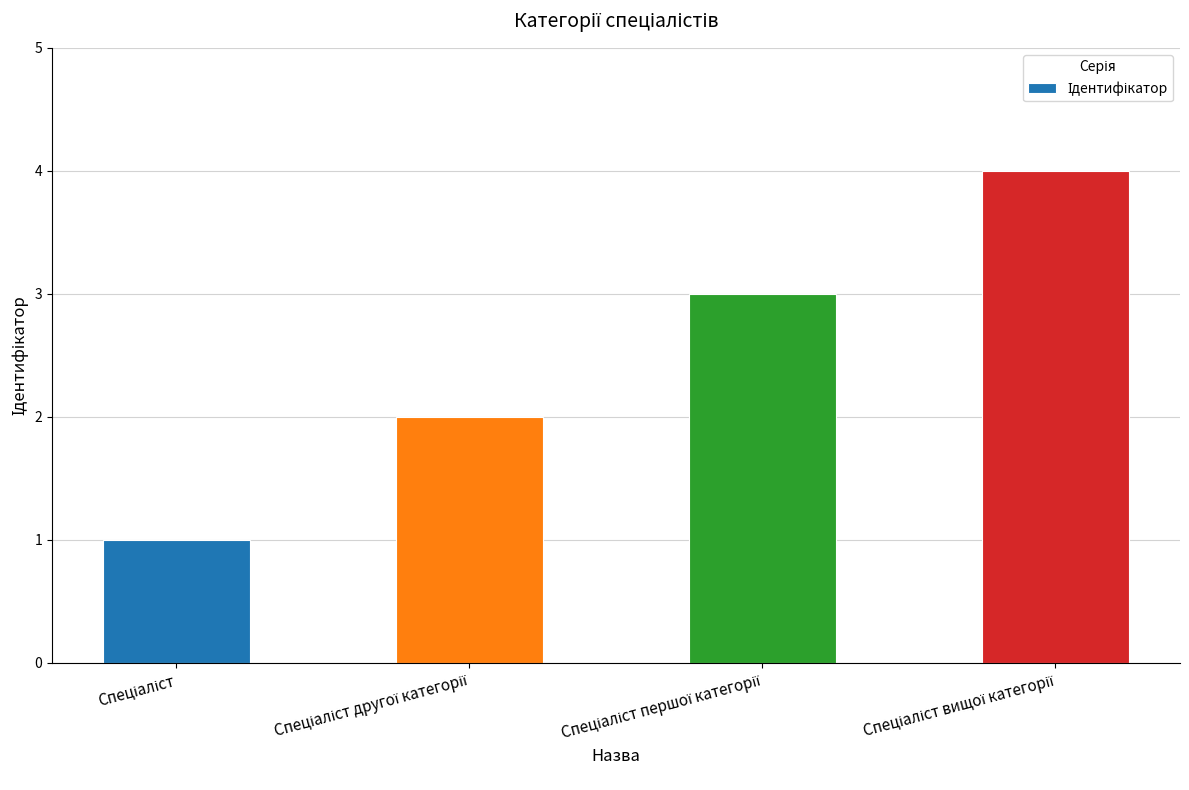

What is the difference between the maximum and minimum values?

3